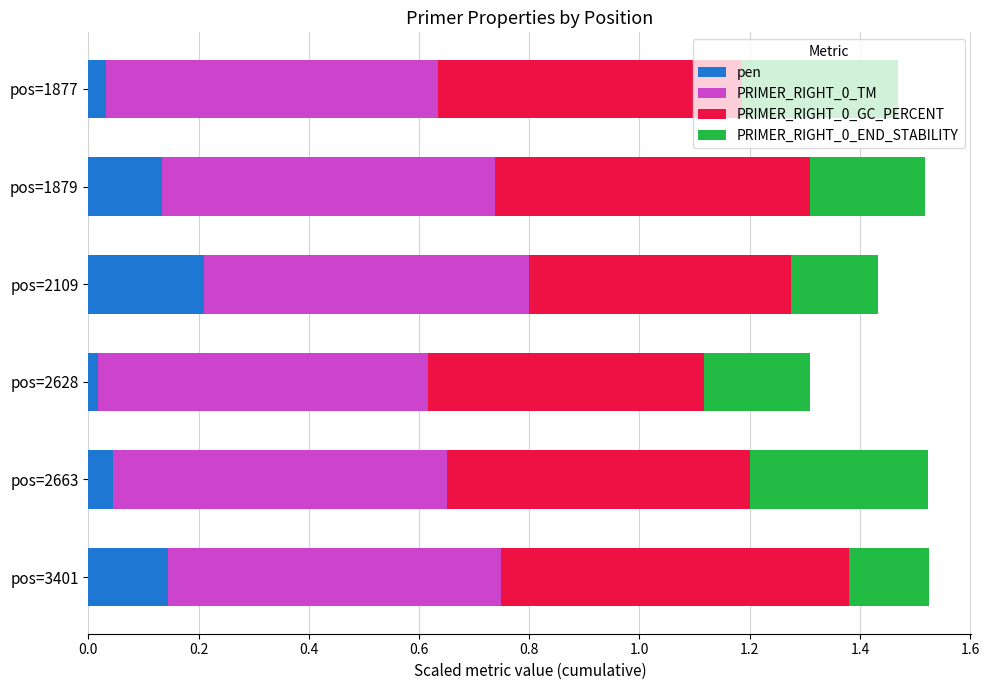

What is the total value across all series at pos=1877?

1.5